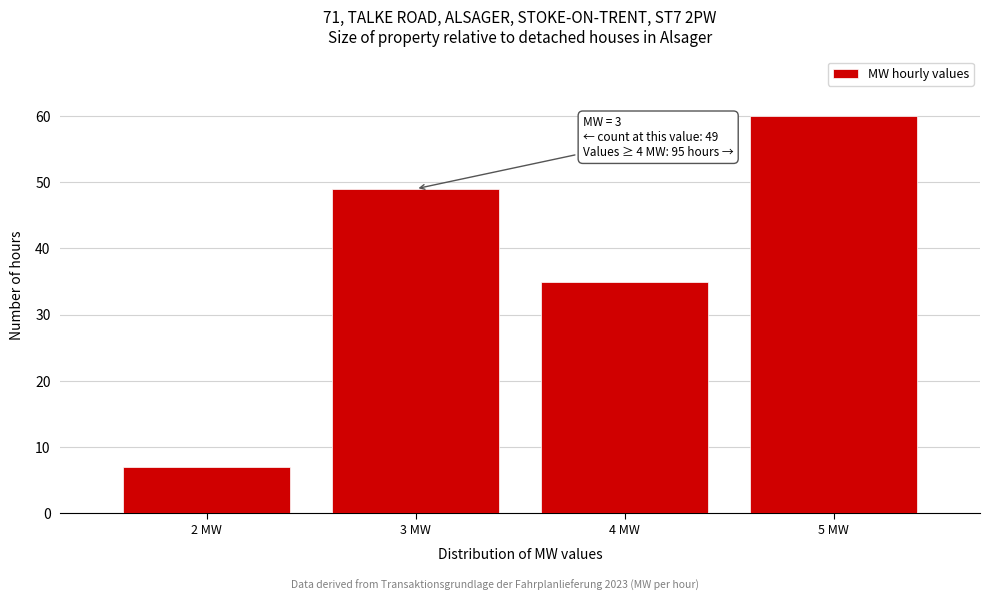

Over which range of the x-axis is the bar tallest?

4.5 to 5.5